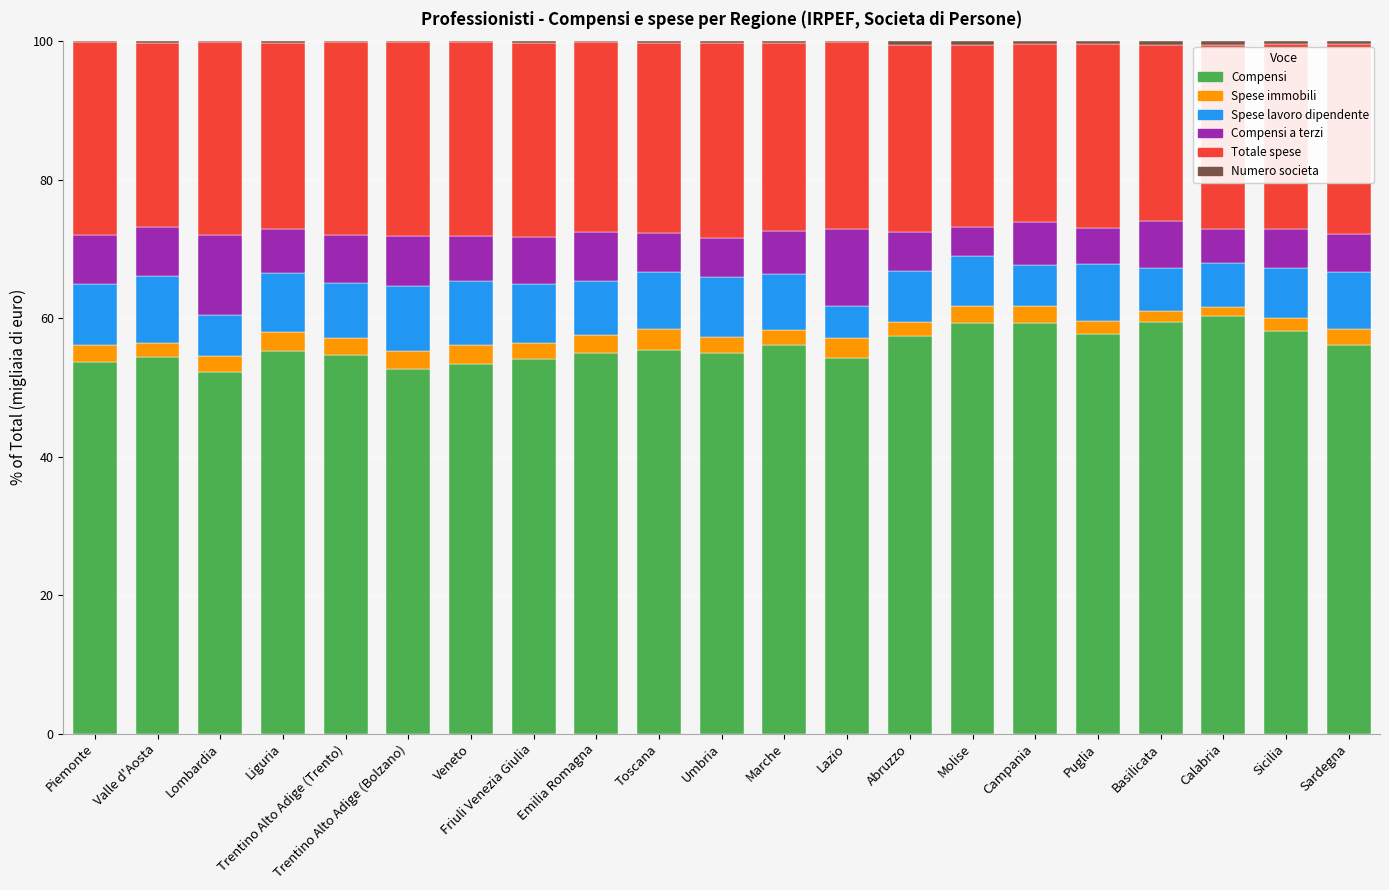

What is the highest value of the Compensi series?

60.3